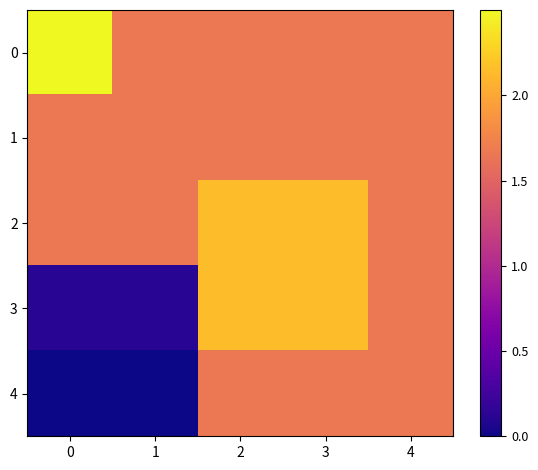

Rank the series at 3 from highest to lowest value.

2, 3, 0, 1, 4